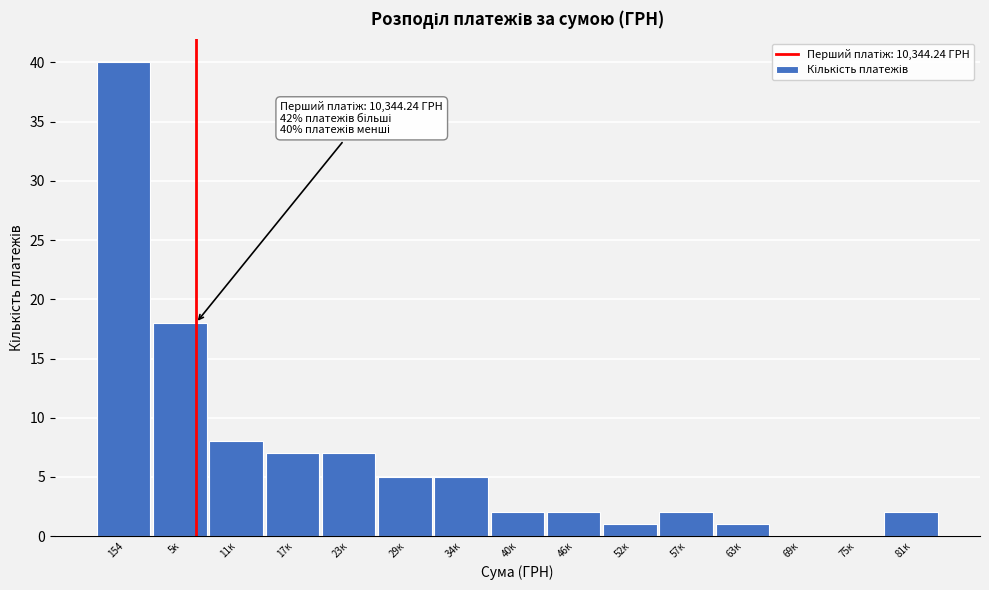

Reading left to right, list all the values displayed in this chart.

154=40	5к=18	11к=8	17к=7	23к=7	29к=5	34к=5	40к=2	46к=2	52к=1	57к=2	63к=1	69к=0	75к=0	81к=2